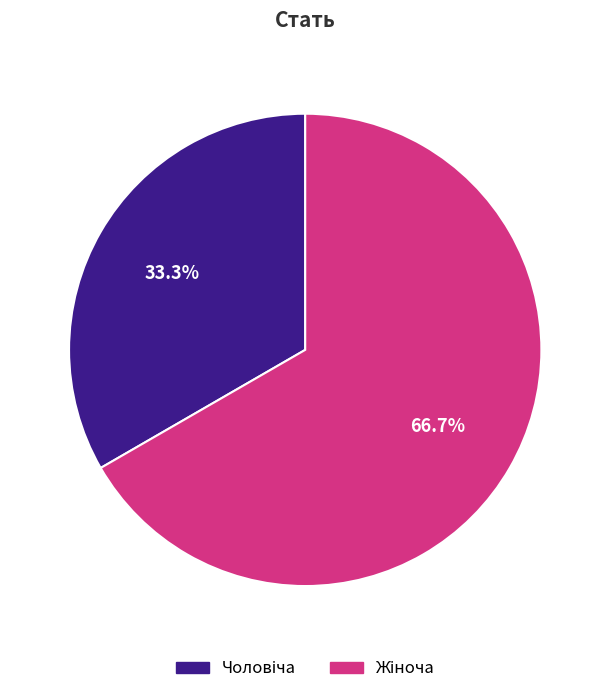

Is there a majority slice in this chart?

Yes